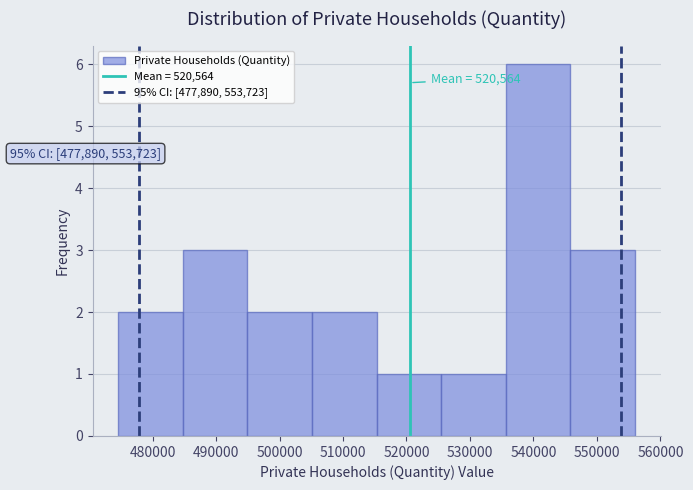

Which range on the x-axis has the tallest bar?

536000 to 546000